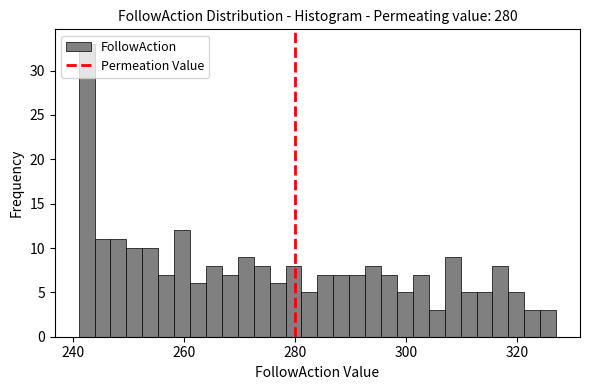

Around what value on the x-axis is the tallest bar? Give the approximate position of its centre, as read against the axis.

242